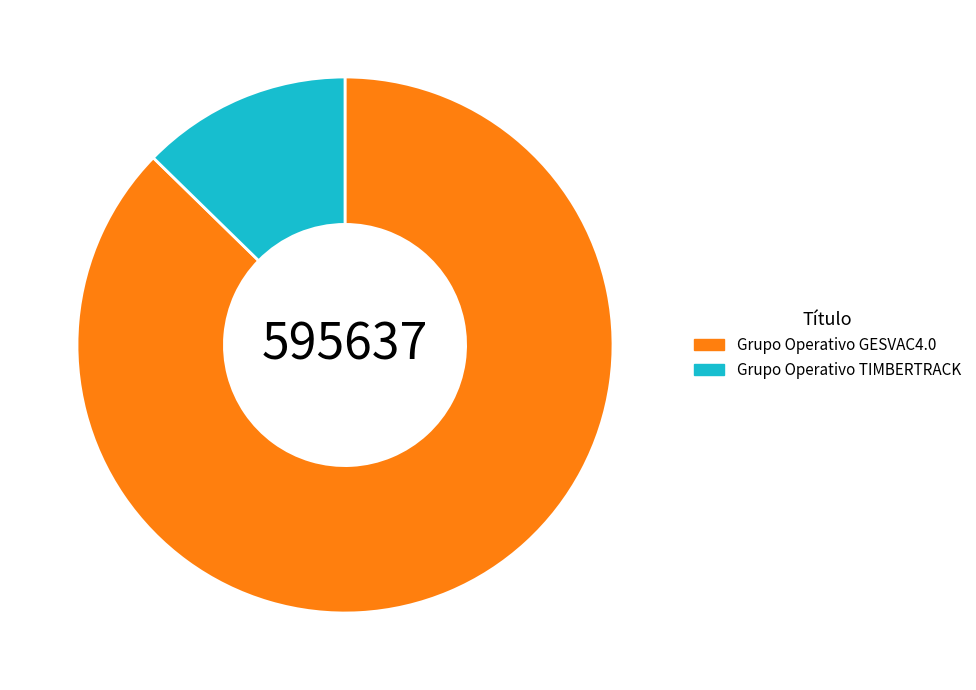

True or false: Grupo Operativo GESVAC4.0 accounts for 87% of the total.

True